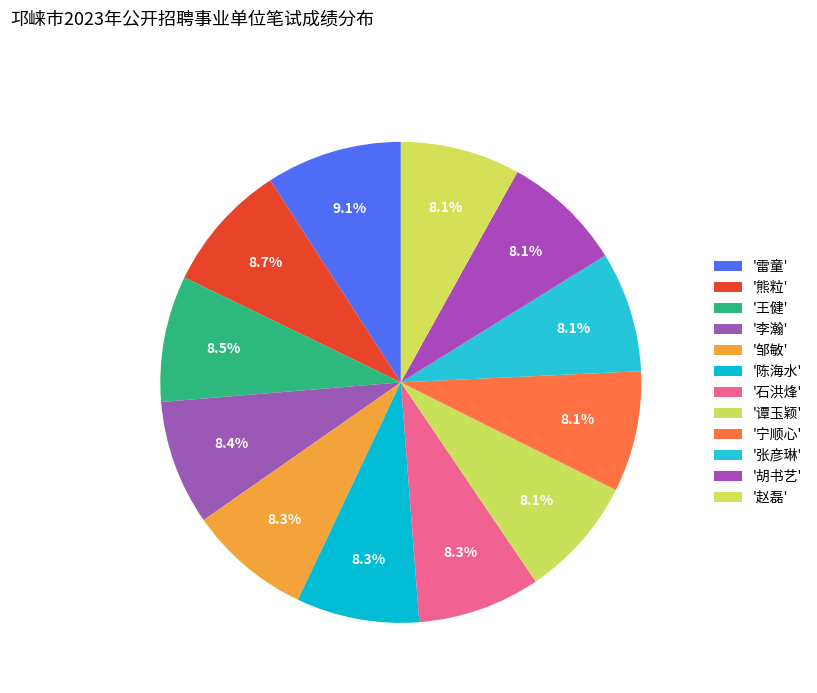

What is the smallest slice in the pie chart?

赵磊